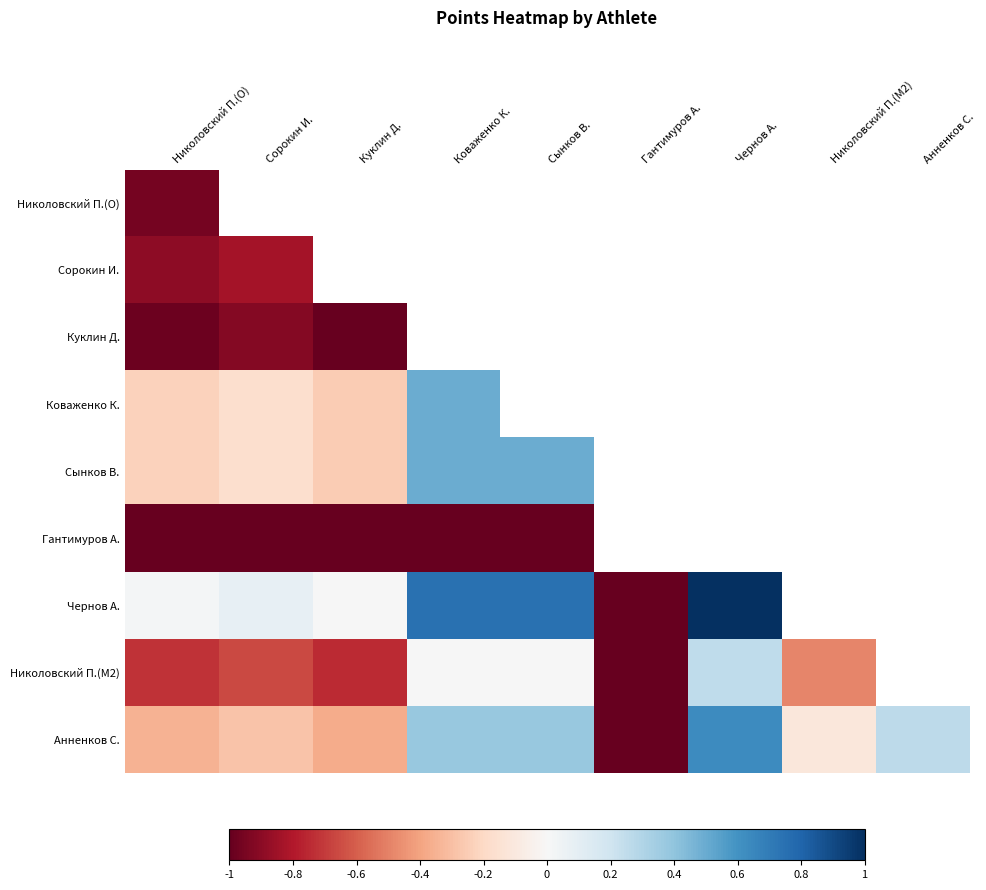

How many values in the Анненков С. series are below 0?

5